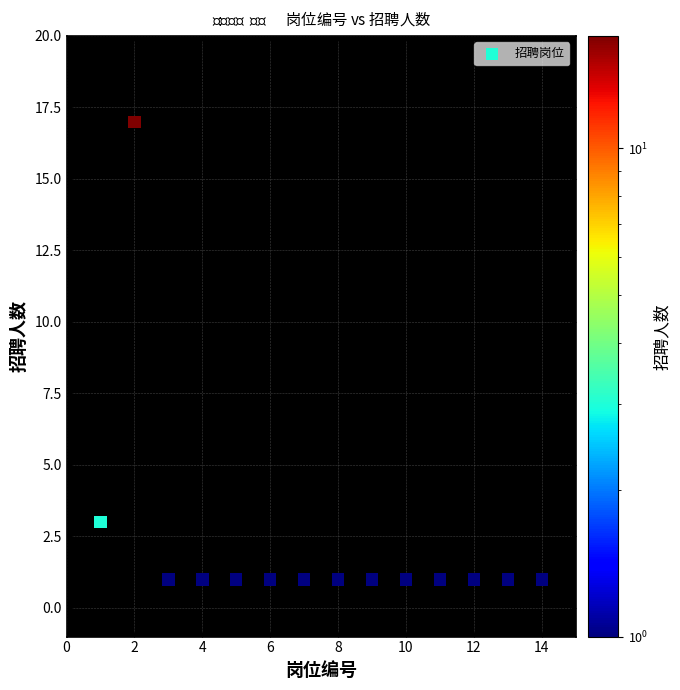

What is the range of Y values (max minus min)?

16